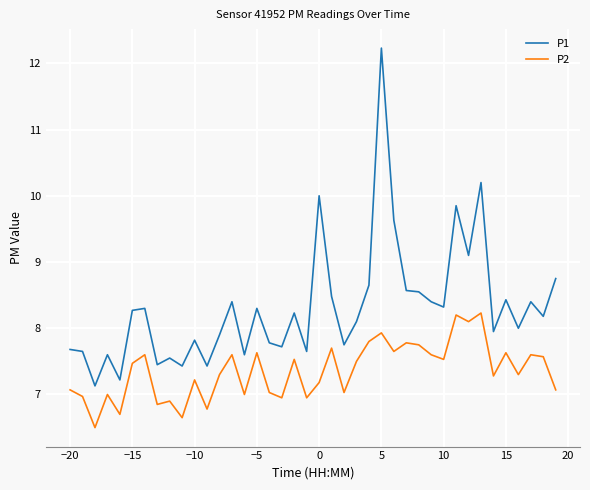

List the series in order of their peak value, highest first.

P1, P2